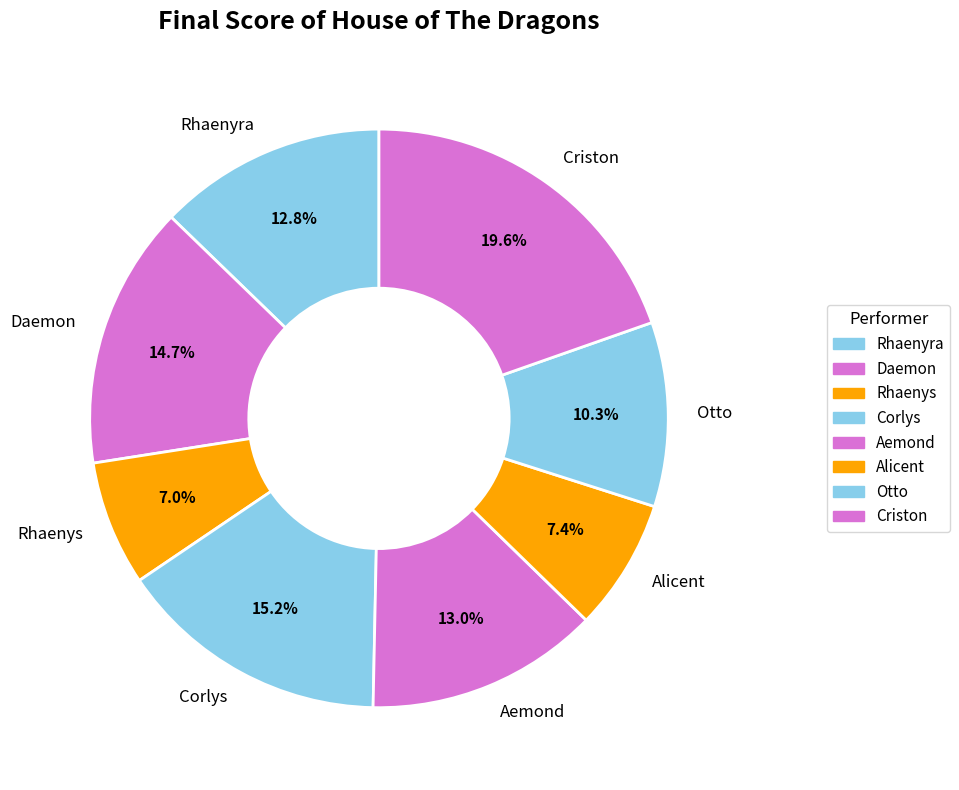

Is it true that Aemond is 13% of the pie?

True